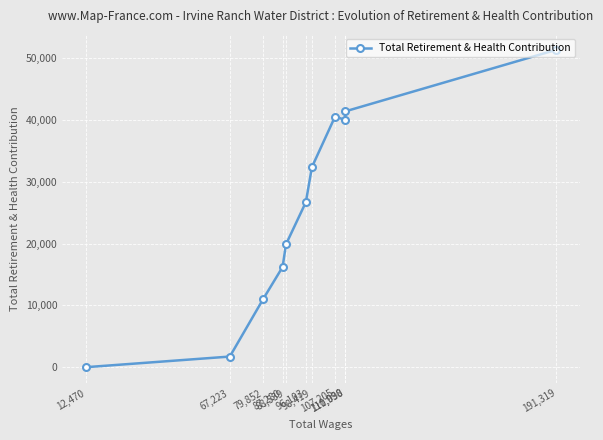

List the labels in order of value, largest first.

191,319, 111,098, 107,205, 110,930, 98,419, 96,103, 88,539, 87,280, 79,852, 67,223, 12,470